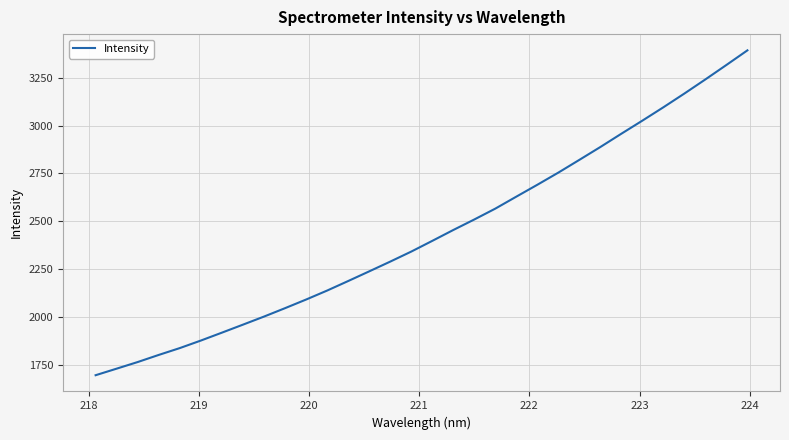

What is the difference between the maximum and minimum values?

1698.4